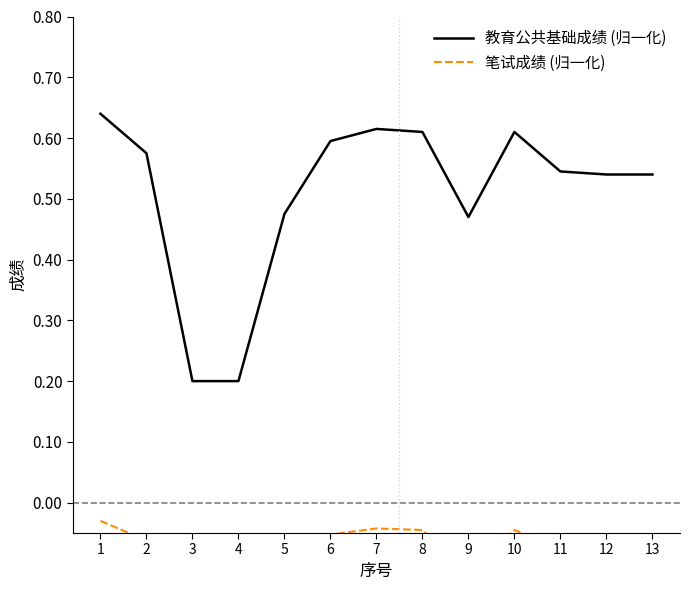

Is it true that 教育公共基础成绩 (归一化) equals 1.0 at 1?

False